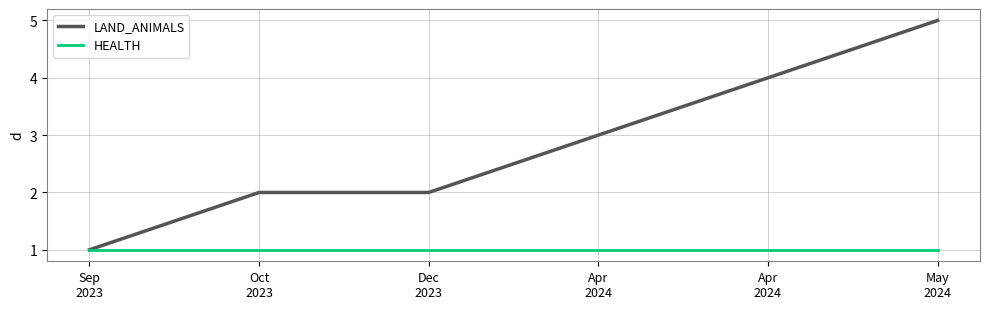

What is the value of the LAND_ANIMALS point at the 1st from the left?

1